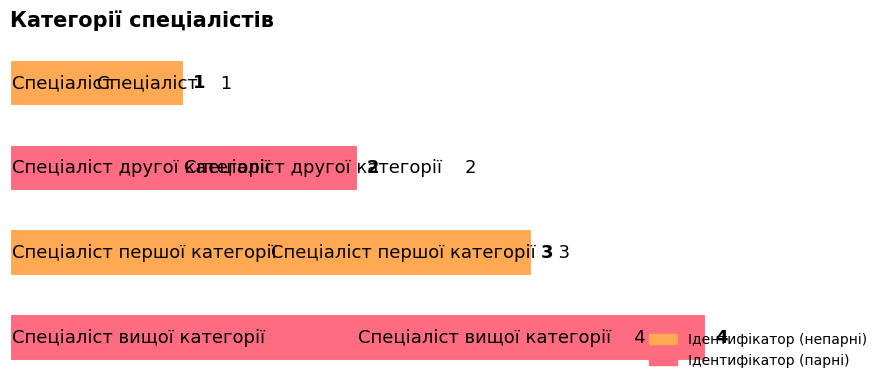

What is the sum of all values?

10